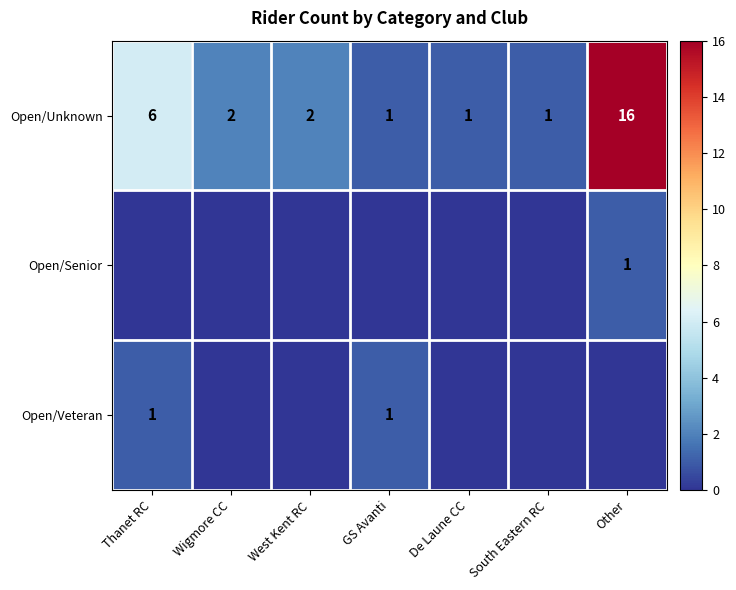

What is the difference between the maximum and minimum values in the Open/Unknown series?

15